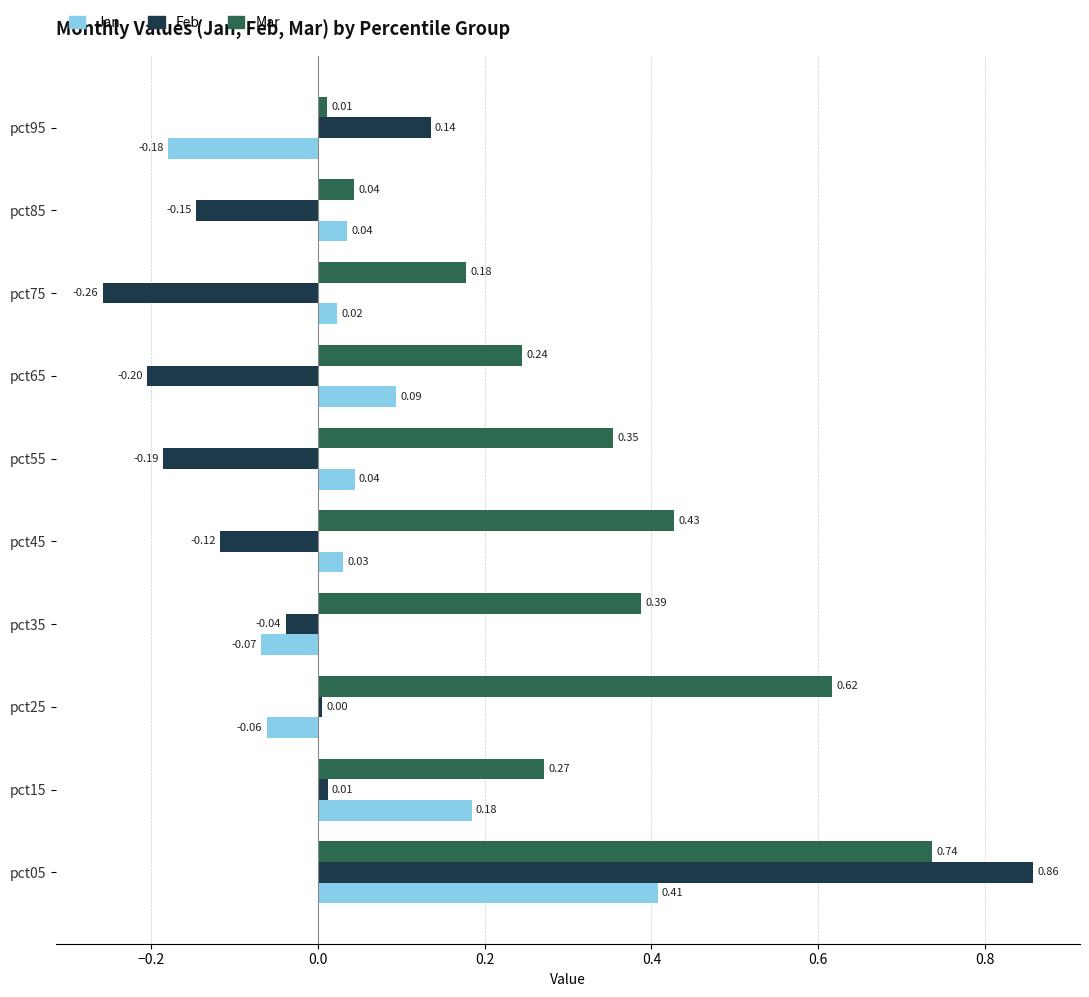

Rank the series by their maximum value, from highest to lowest.

Feb, Mar, Jan